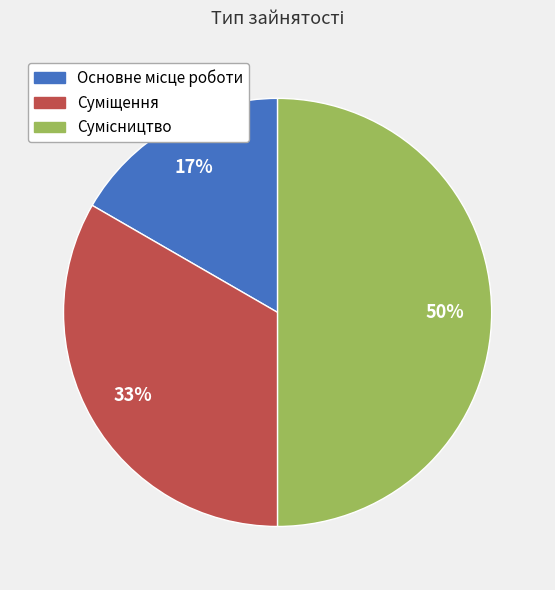

To the nearest percent, what is the average slice percentage?

33%